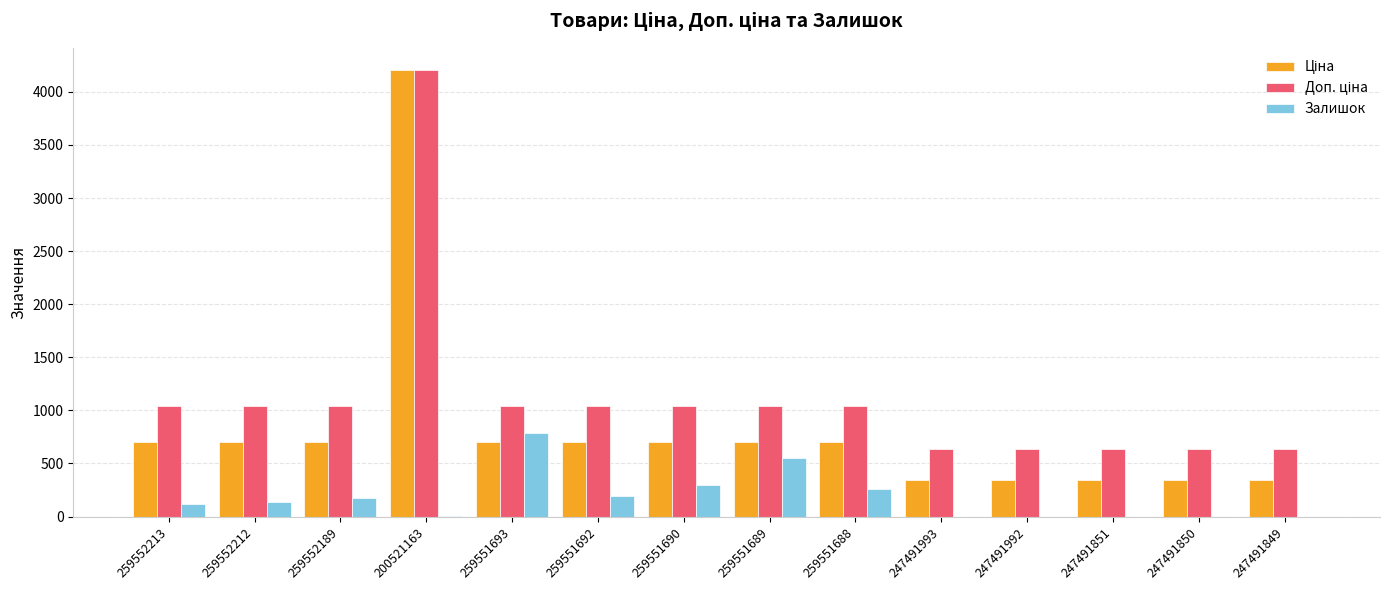

Does the chart contain stacked bars?

No